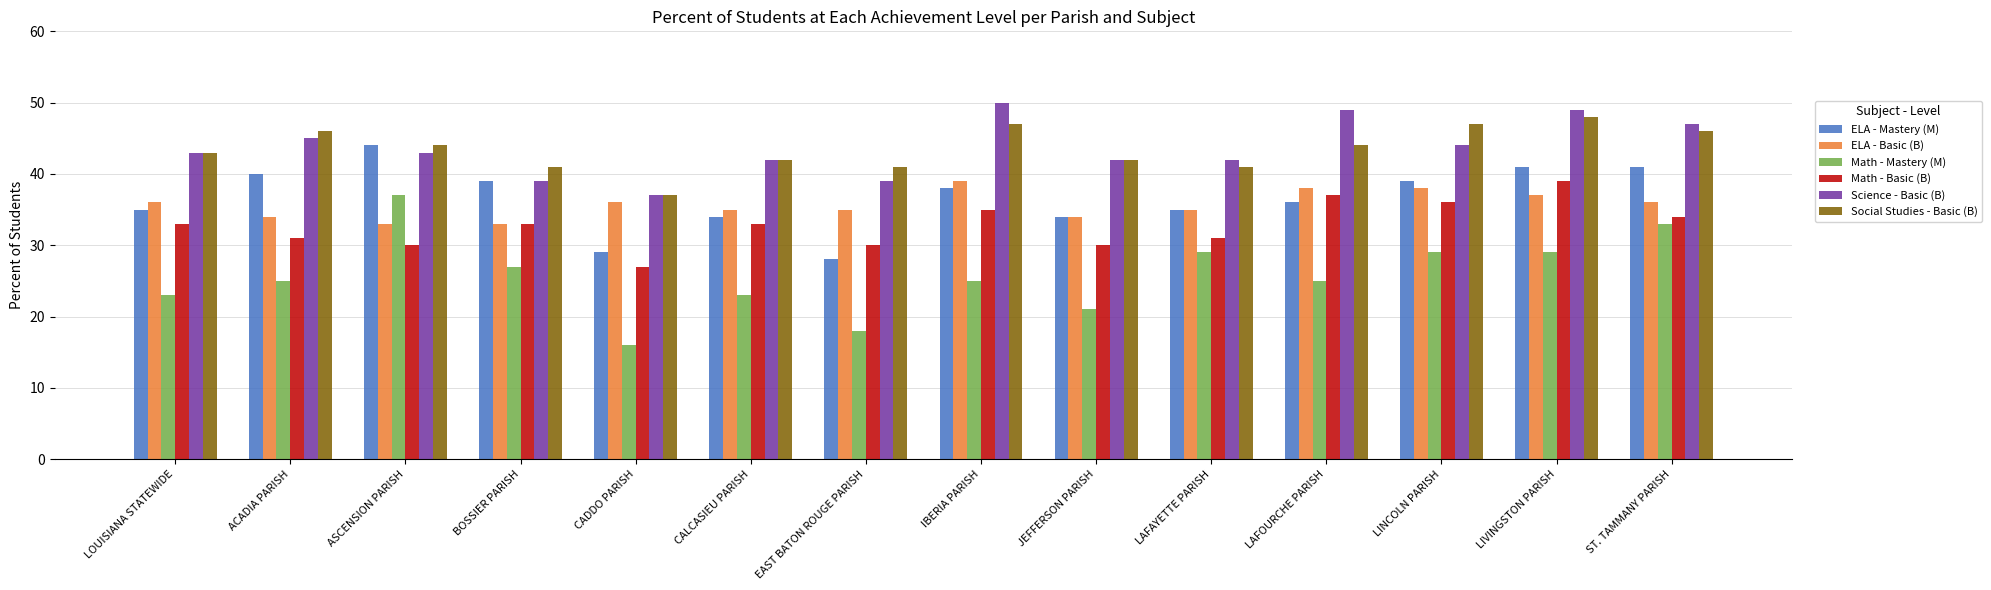

At which category is the sum across all series the highest?

LIVINGSTON PARISH